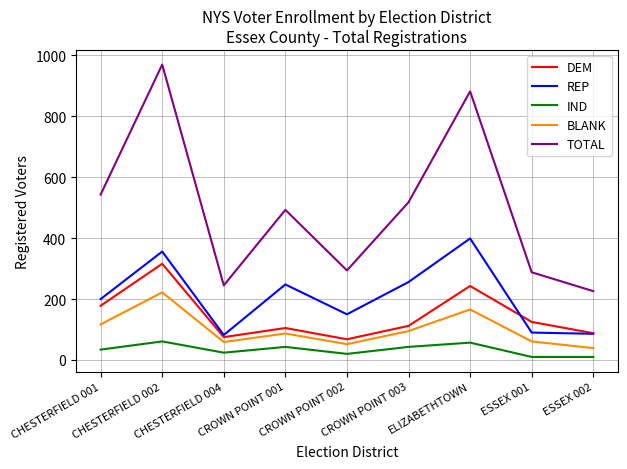

True or false: BLANK and IND intersect in this chart.

False